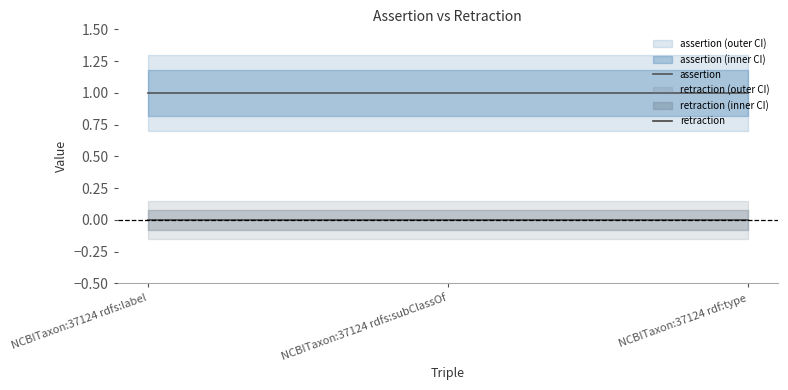

How many lines are shown in the chart?

2